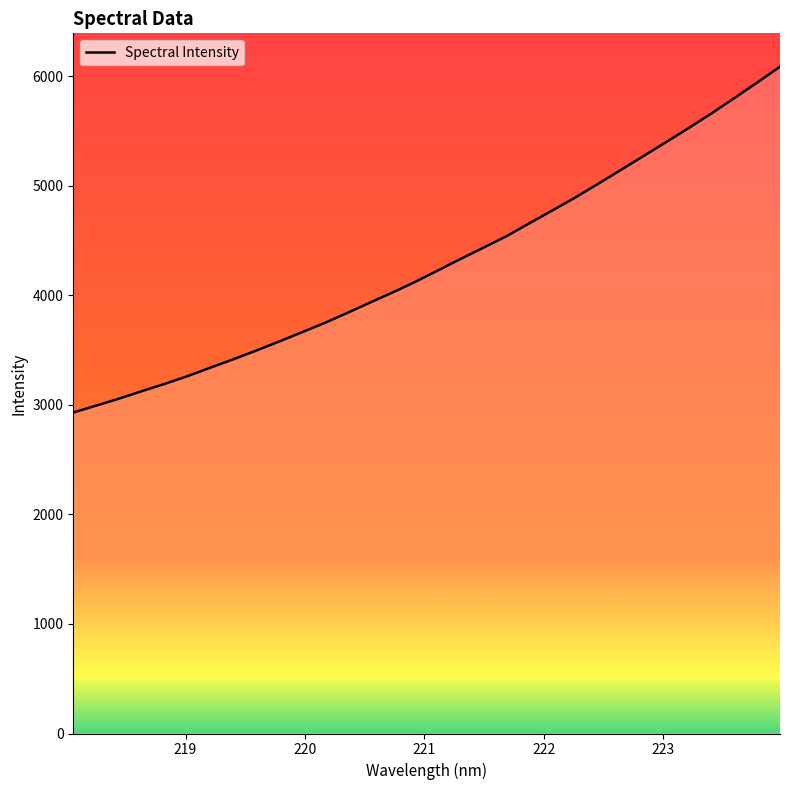

What is the difference between the maximum and minimum values?

3157.9